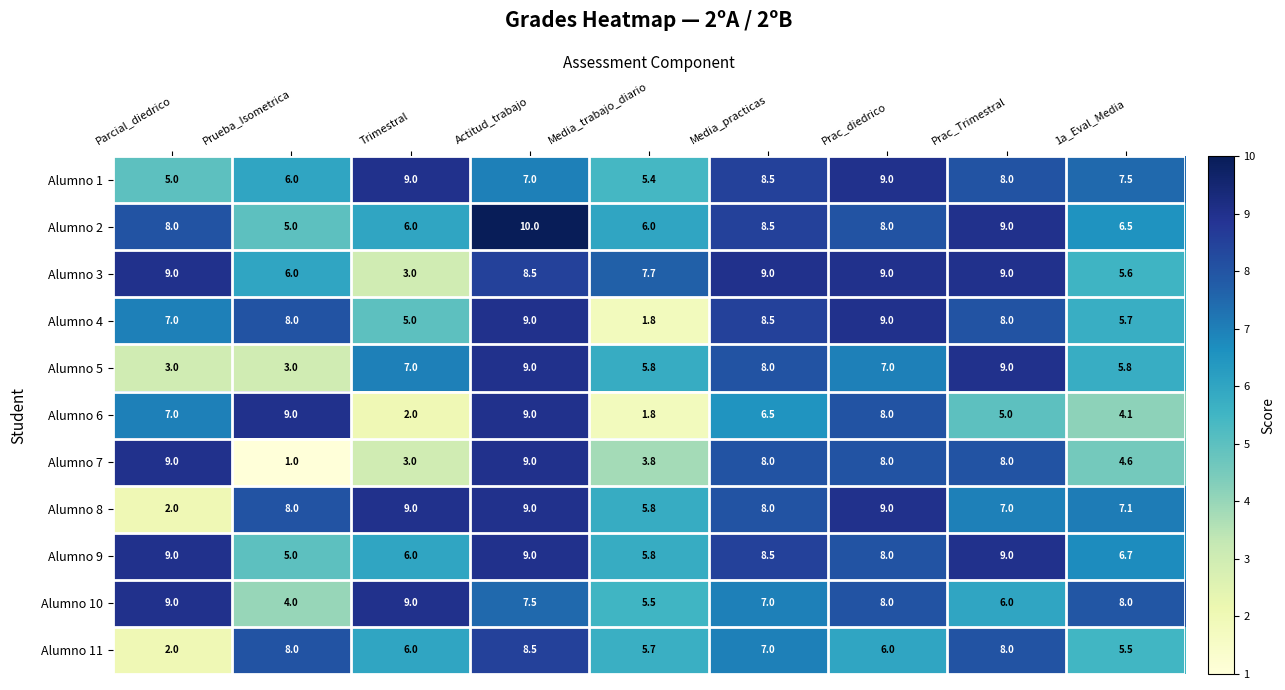

Is it true that Alumno 5 equals 10.0 at Media_trabajo_diario?

False